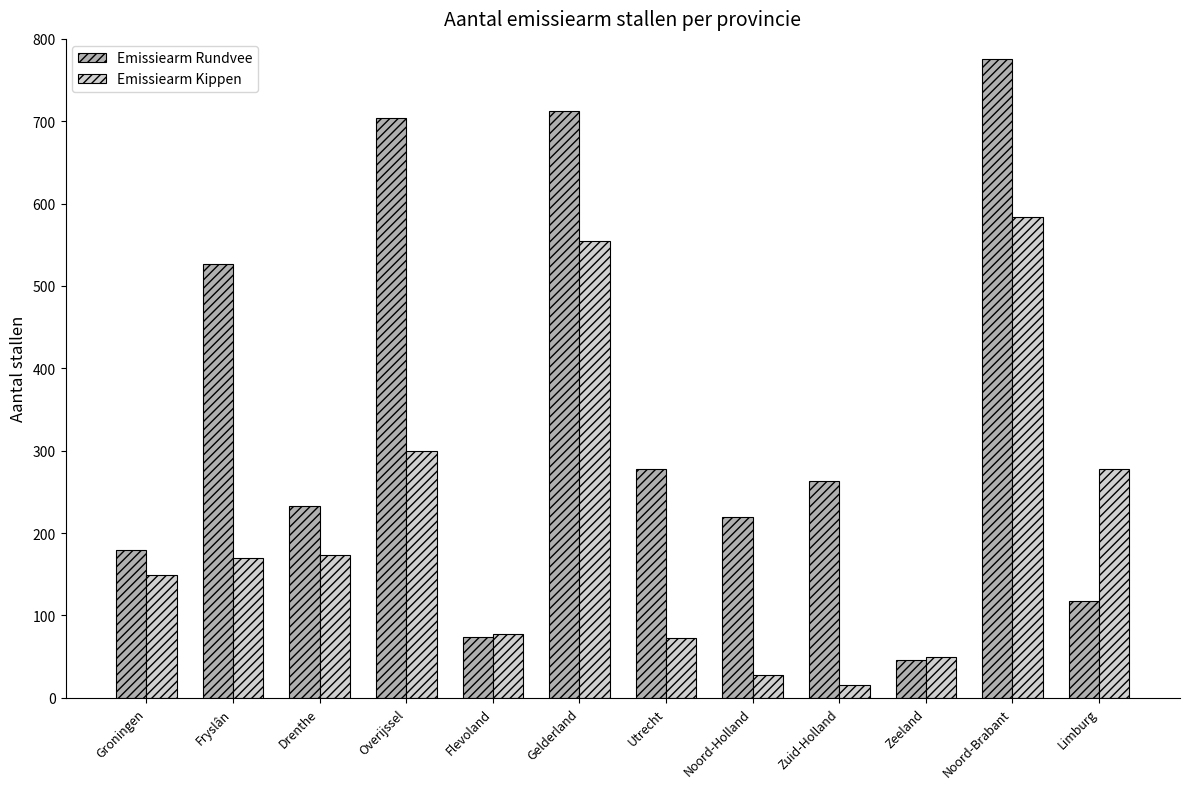

What is the label of the 3rd bar from the left?

Drenthe